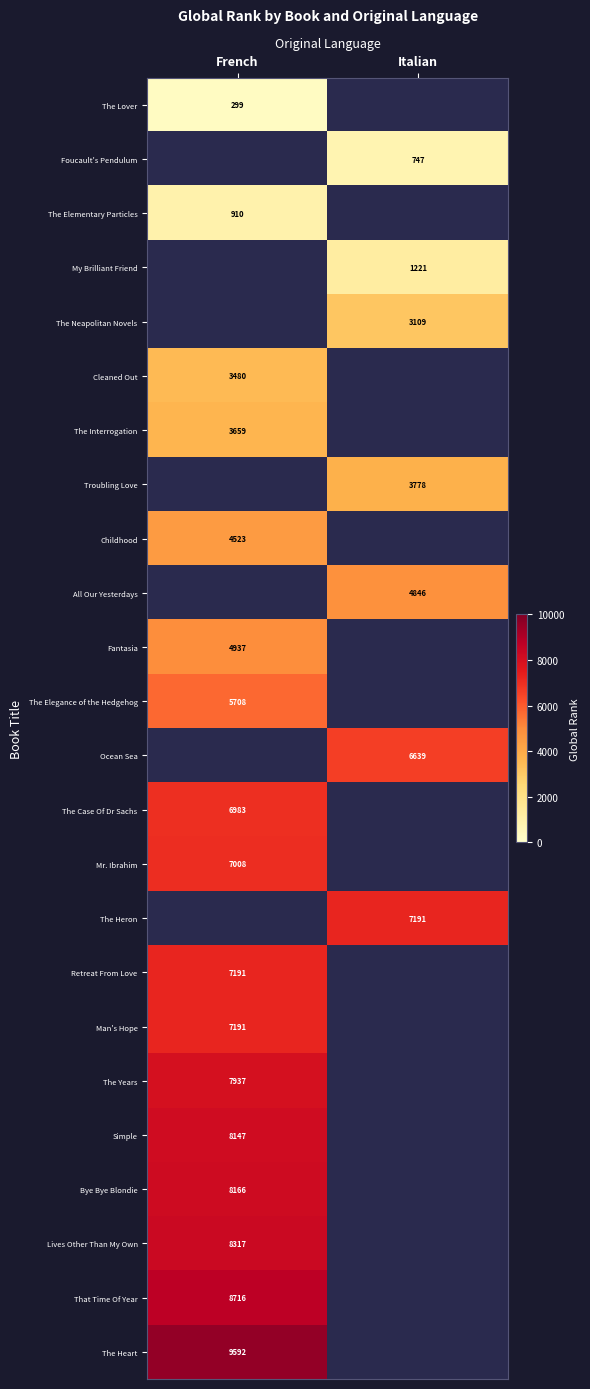

The Childhood series shows 6387 at French. True or false?

False